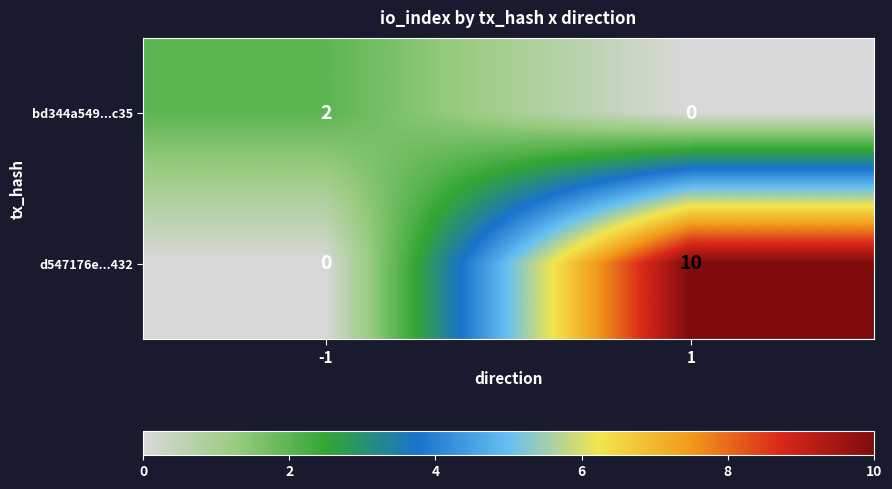

What is the total value across all series at 1?

10